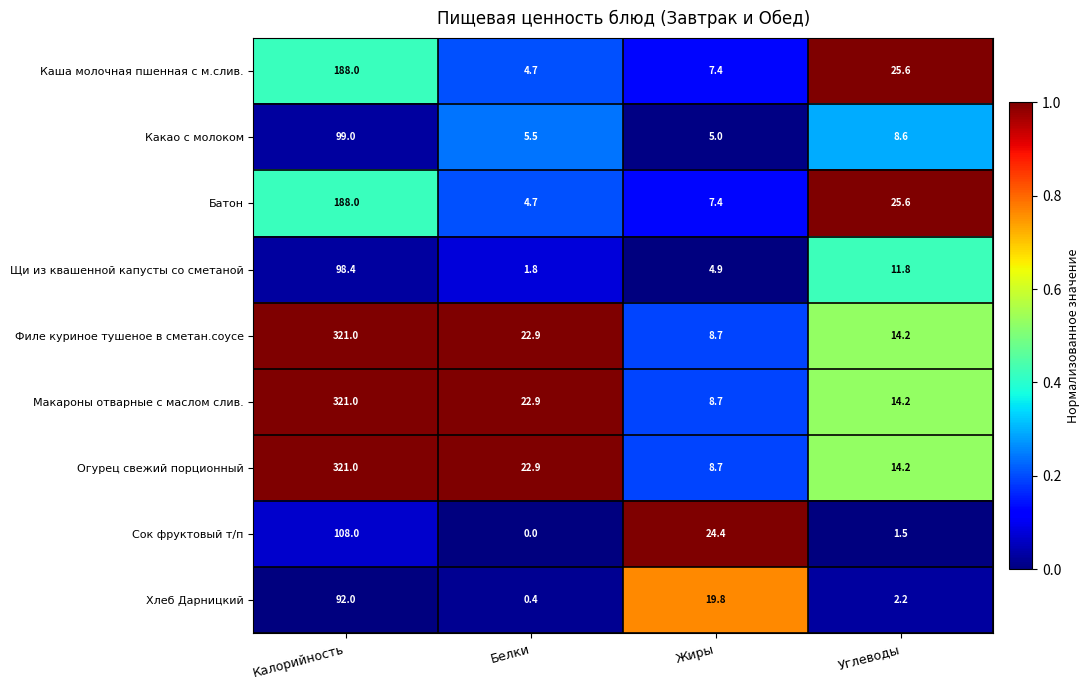

Which category has the highest value across all series?

Калорийность